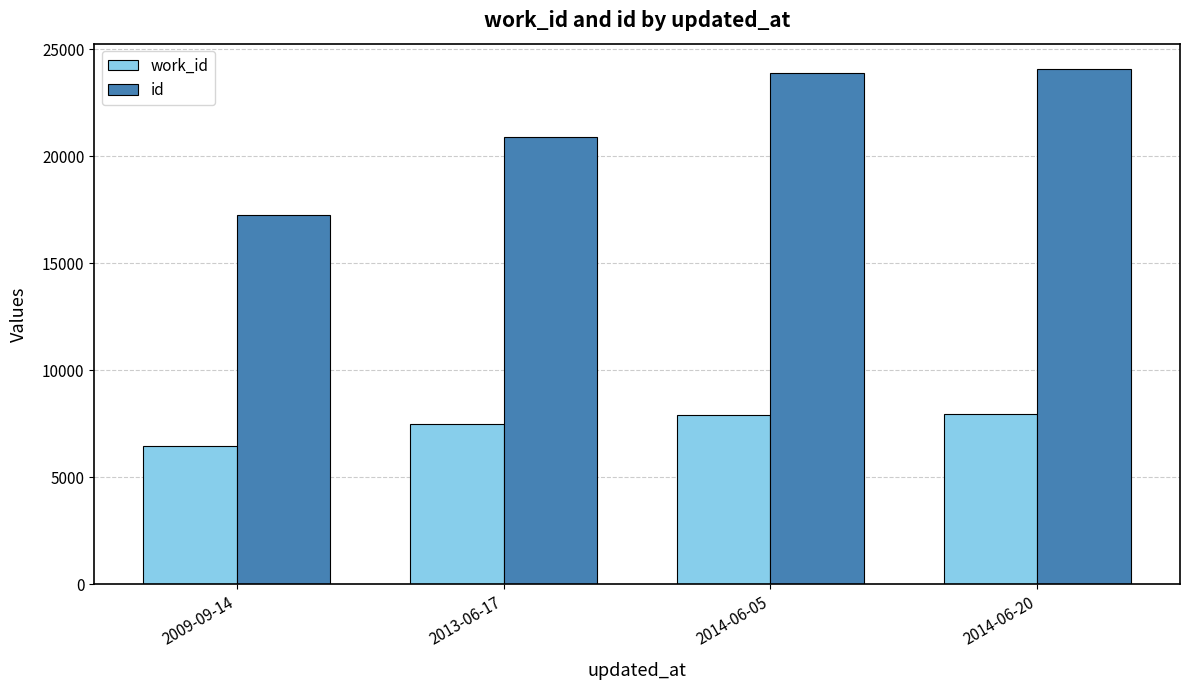

Count the number of categories in the chart.

4